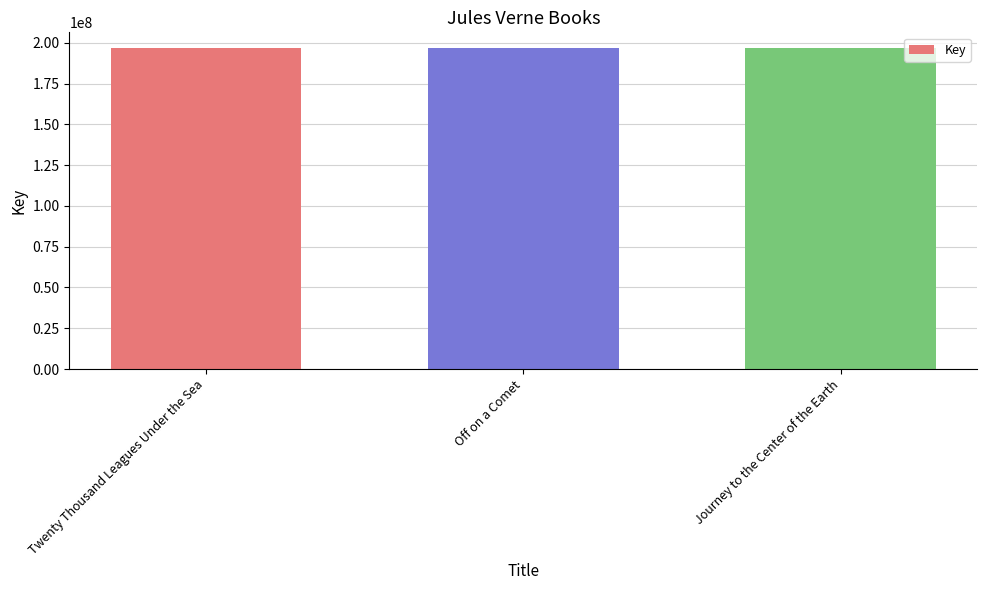

What is the minimum value shown in the chart?

196617933